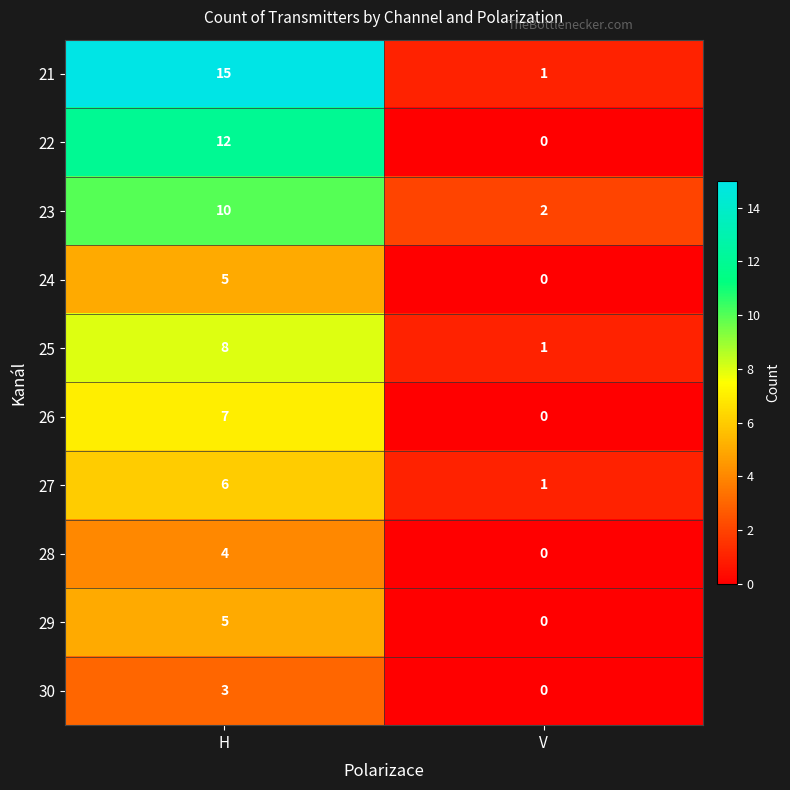

Is it true that 28 equals 7 at H?

False